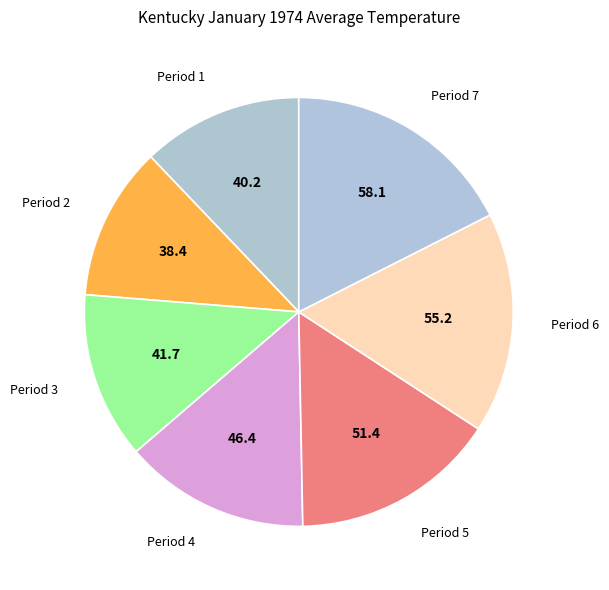

Between Period 4 and Period 5, which is larger?

Period 5